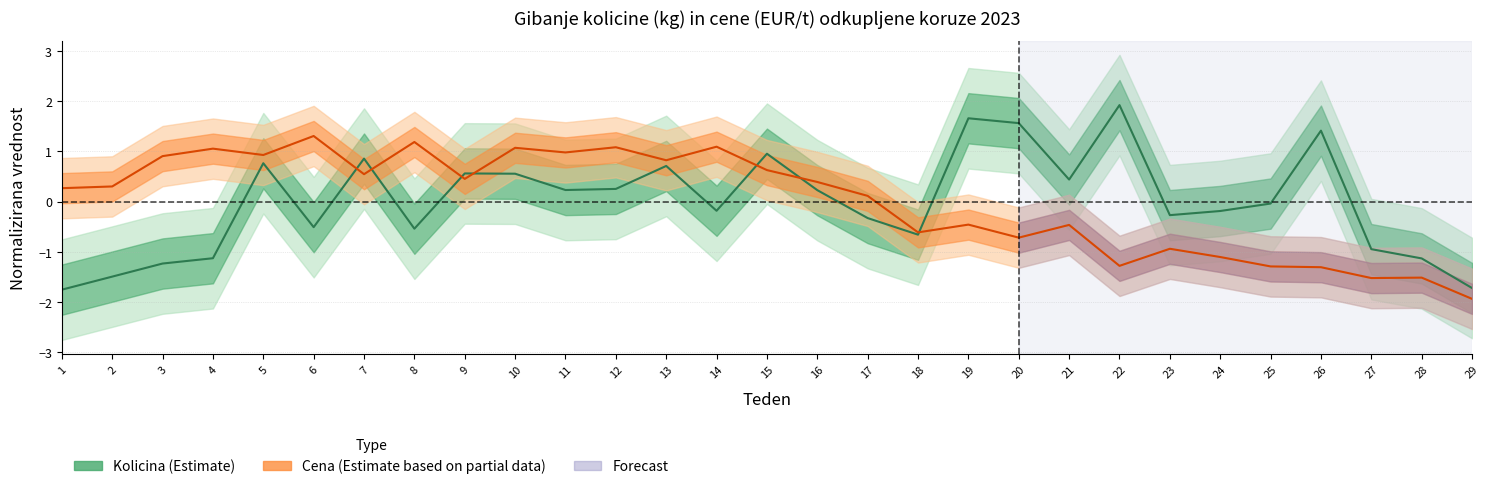

What is the approximate value of Kolicina (kg) at 29?

-1.7